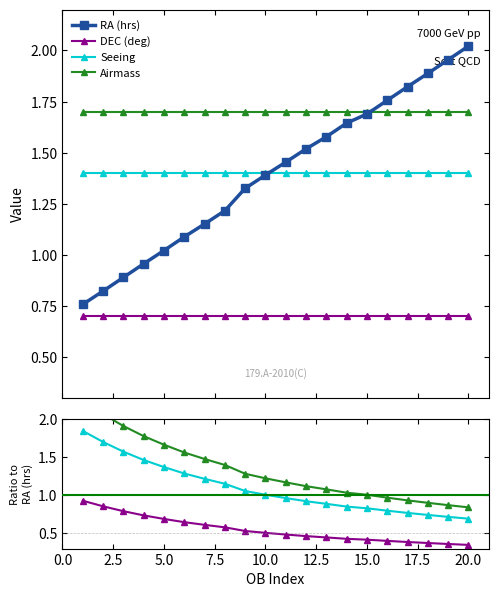

What is the smallest value displayed?

0.7